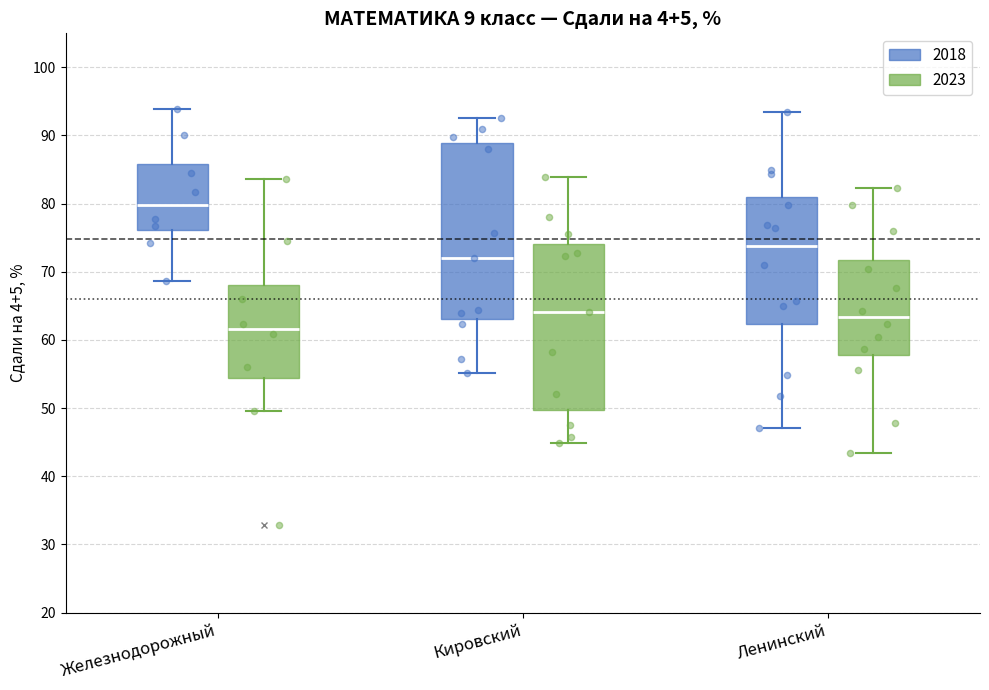

Reading left to right, read every box against the y-axis: the position of its median line, the range the box covers, and the ends of its whiskers. The values are not printed on the chart, so give them approximately, as read against the axis.

Железнодорожный (2018): median 80, box 76 to 86, whiskers 69 to 94
Железнодорожный (2023): median 62, box 54 to 68, whiskers 50 to 84
Кировский (2018): median 72, box 63 to 89, whiskers 55 to 93
Кировский (2023): median 64, box 50 to 74, whiskers 45 to 84
Ленинский (2018): median 74, box 62 to 81, whiskers 47 to 93
Ленинский (2023): median 63, box 58 to 72, whiskers 43 to 82